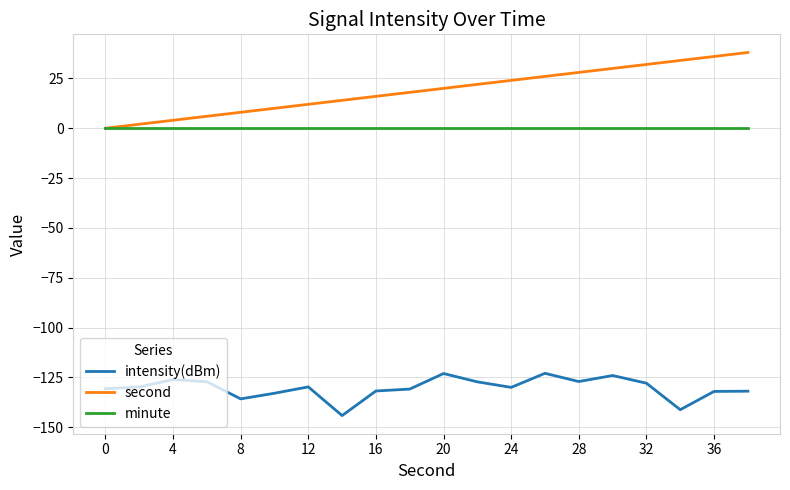

Count the number of data series in this chart.

3